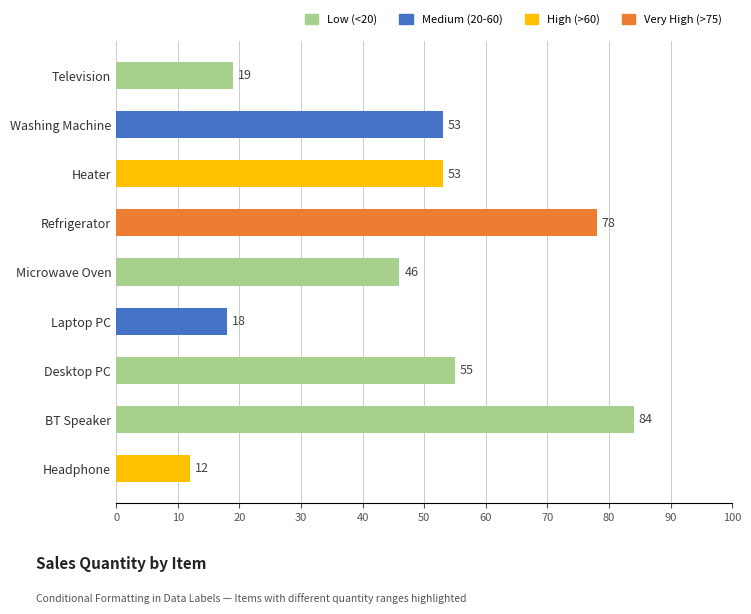

At which label is the value closest to 48?

Microwave Oven